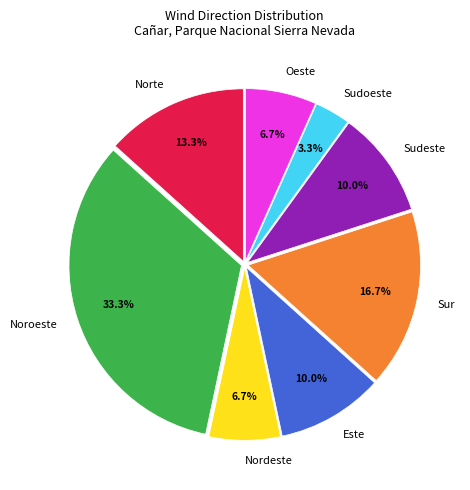

Which category has the biggest portion of the pie?

Noroeste